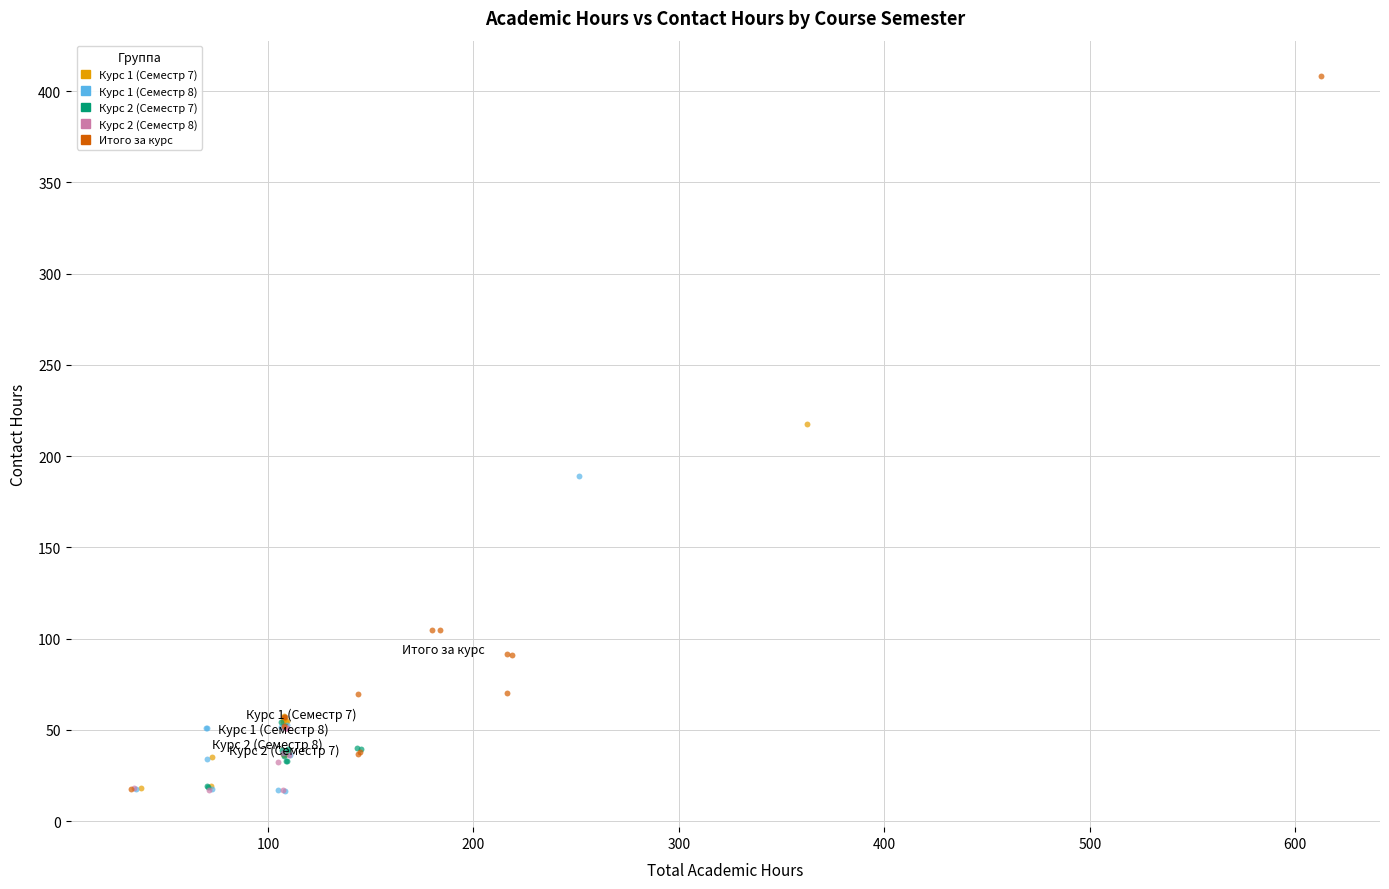

Which series has the widest spread of Y values?

Итого за курс